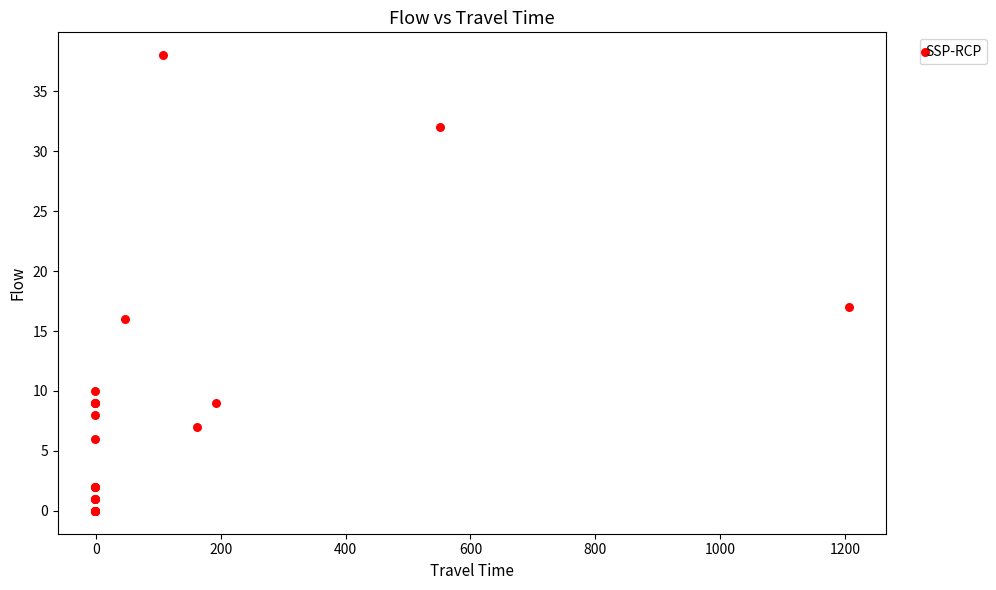

What Y value in the scatter plot is closest to 19?

17